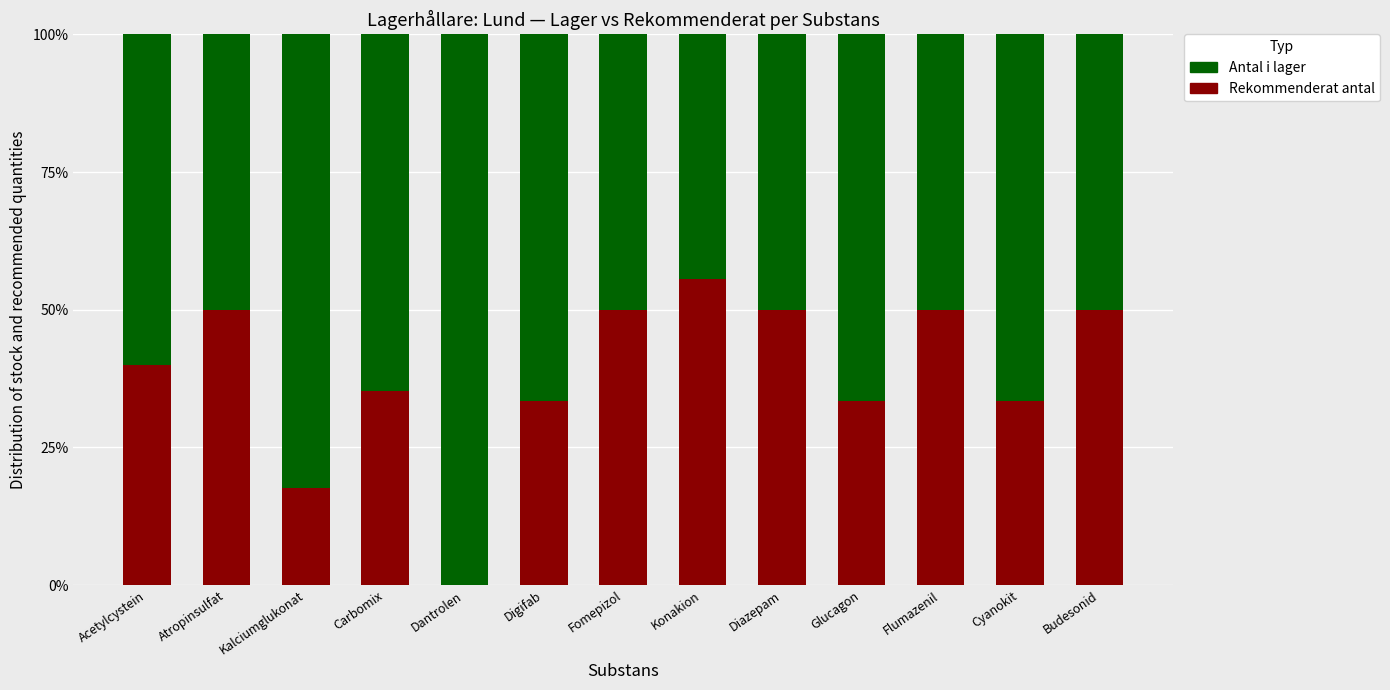

The value of Rekommenderat antal at Fomepizol is 77.0. True or false?

False